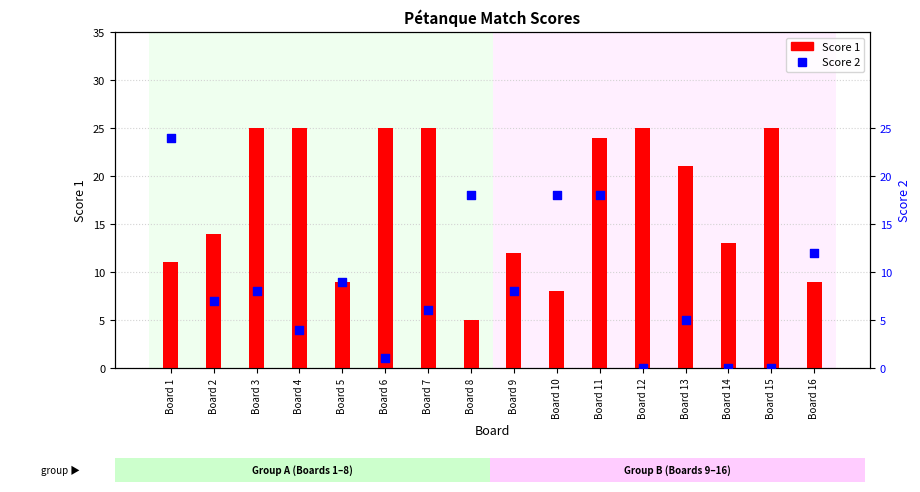

What is the total value across all series at Board 9?

20